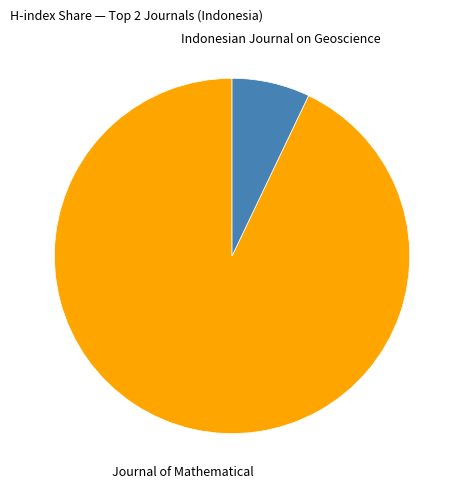

Is there any slice that represents more than half of the pie?

Yes